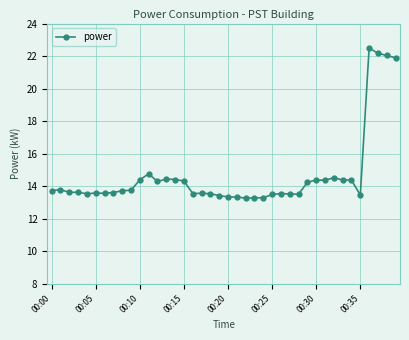

What is the greatest value displayed?

22.5